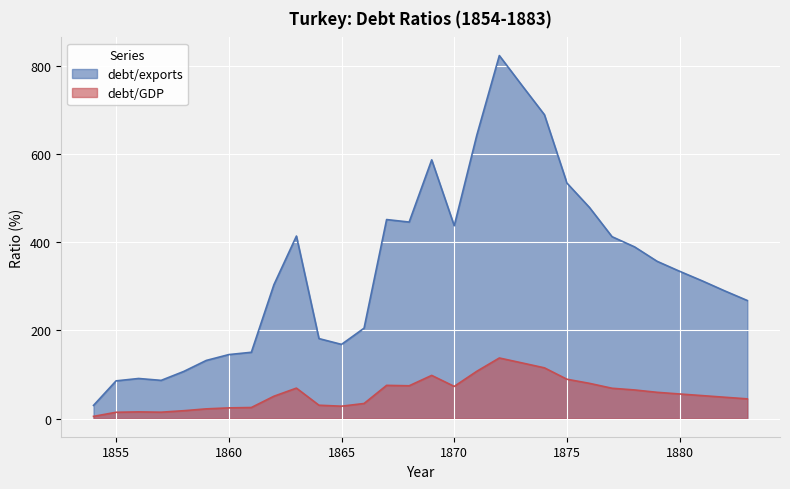

How many lines are shown in the chart?

2